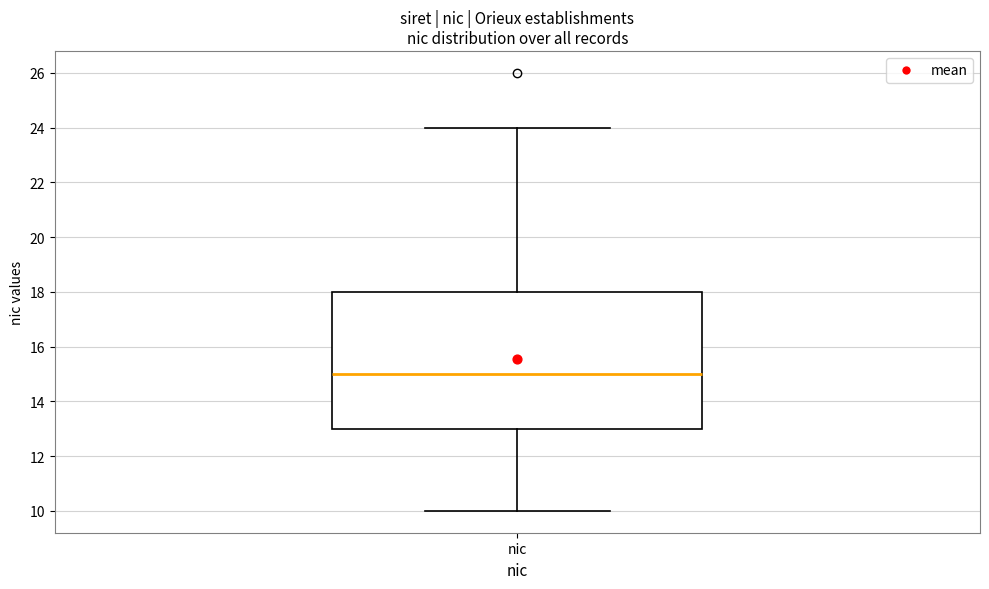

Where does the upper whisker of the box for nic end on the y-axis? The values are not printed on the chart, so give them approximately, as read against the axis.

24